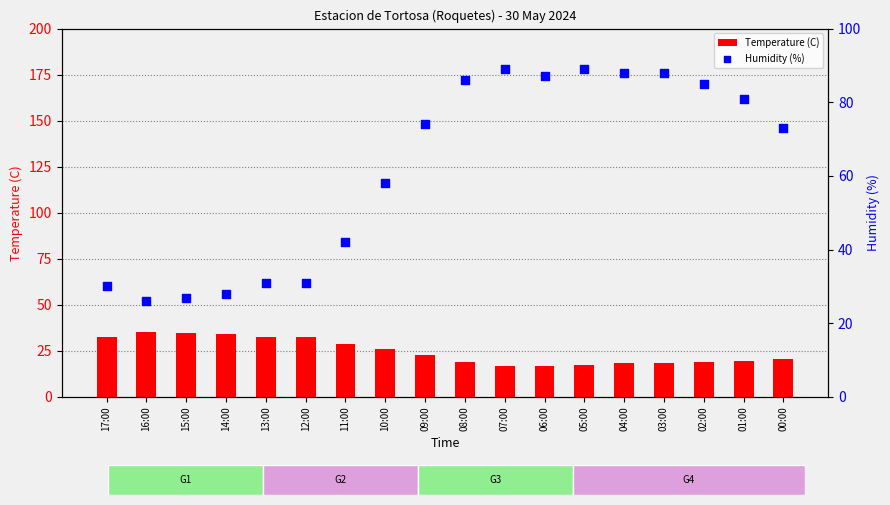

What is the total value across all series at 17:00?

62.7